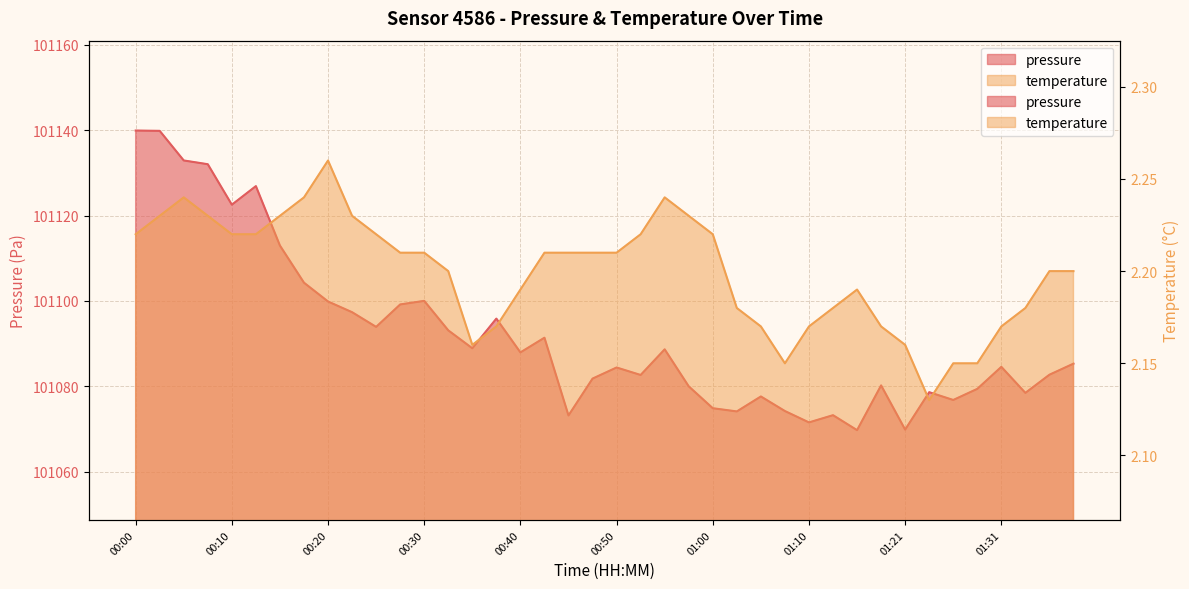

Count the number of data series in this chart.

2